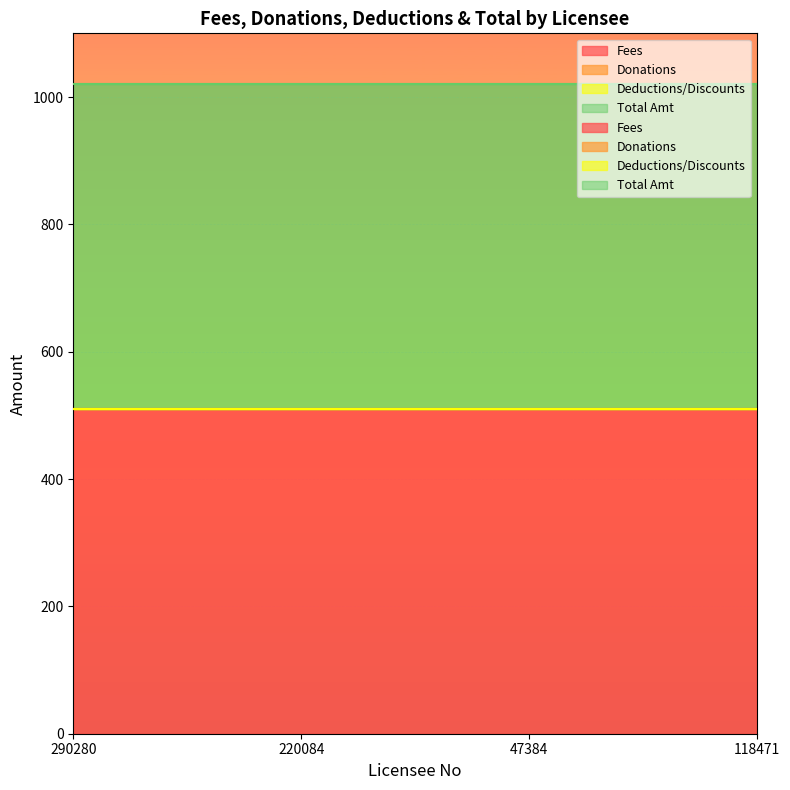

Which series changed the most between 220084 and 47384?

Fees